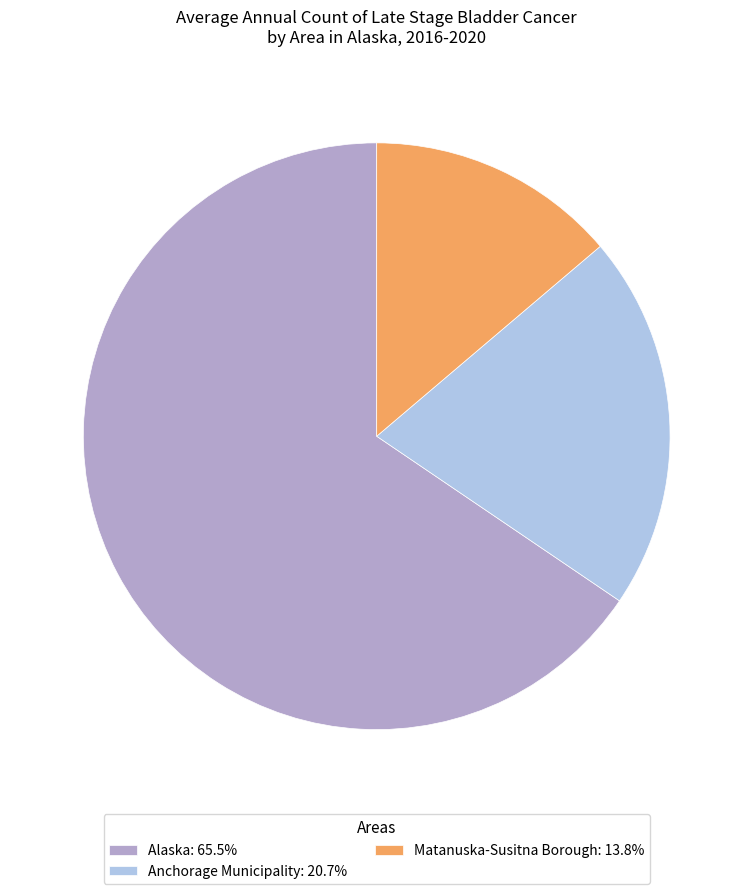

Which slice is the largest?

Alaska